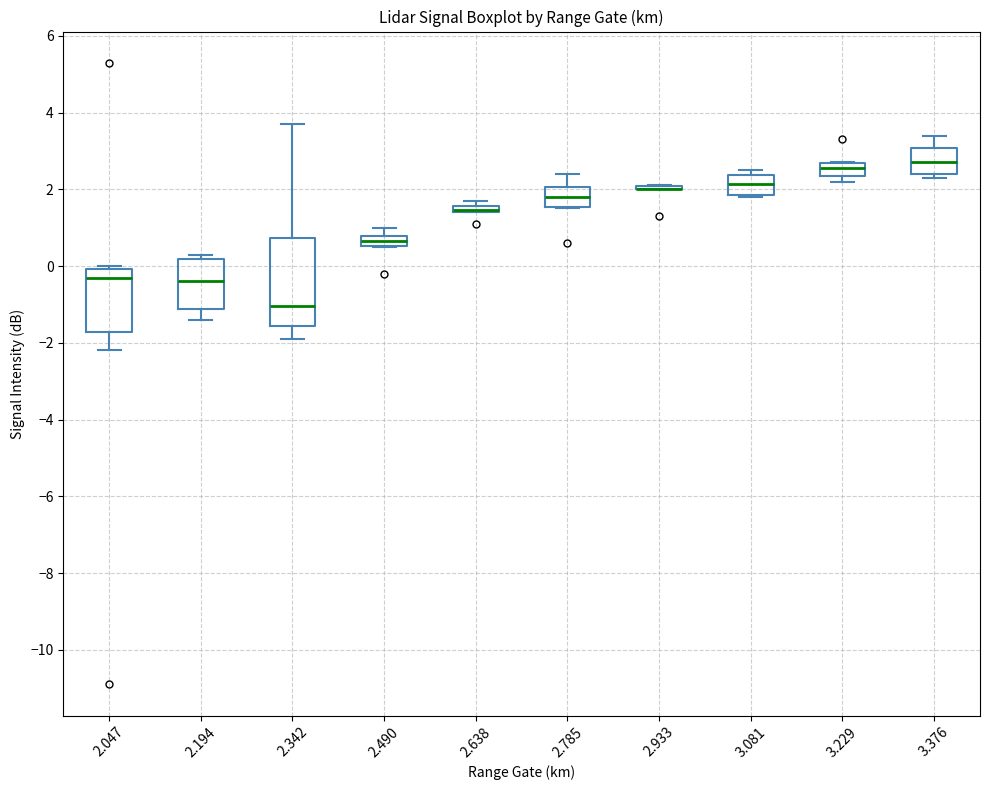

Which box is the tallest, from its lower edge to its upper edge?

2.342